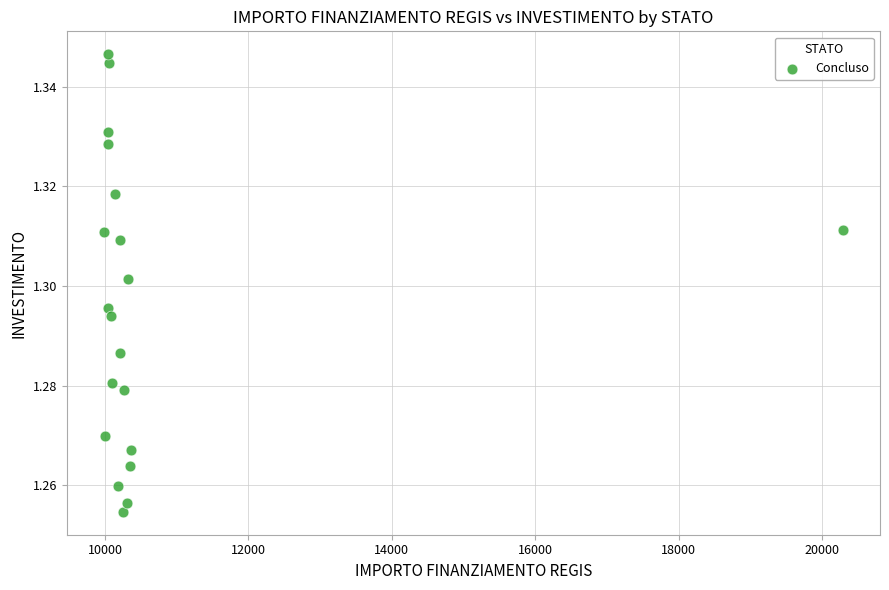

What is the range of X values (max minus min)?

10313.6